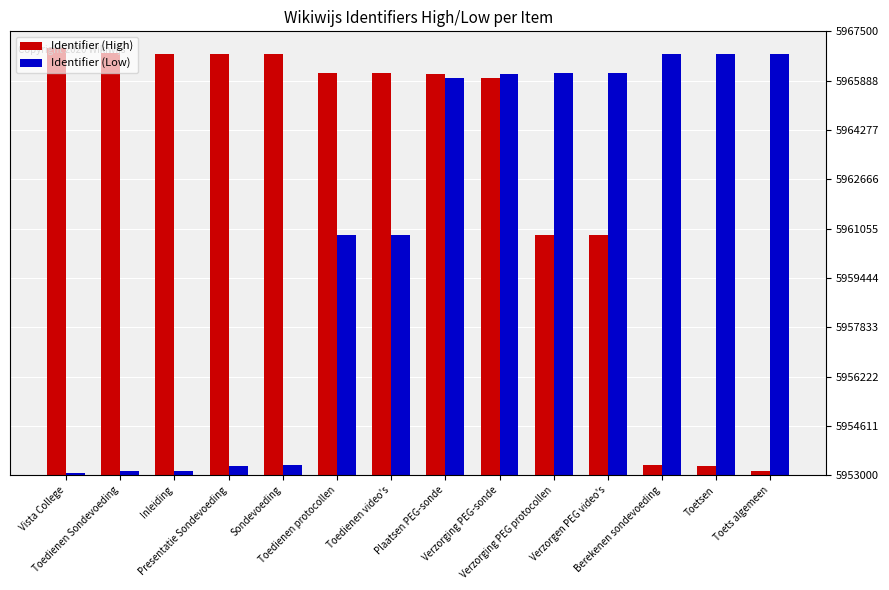

What is the total value across all series at Vista College?

11920012